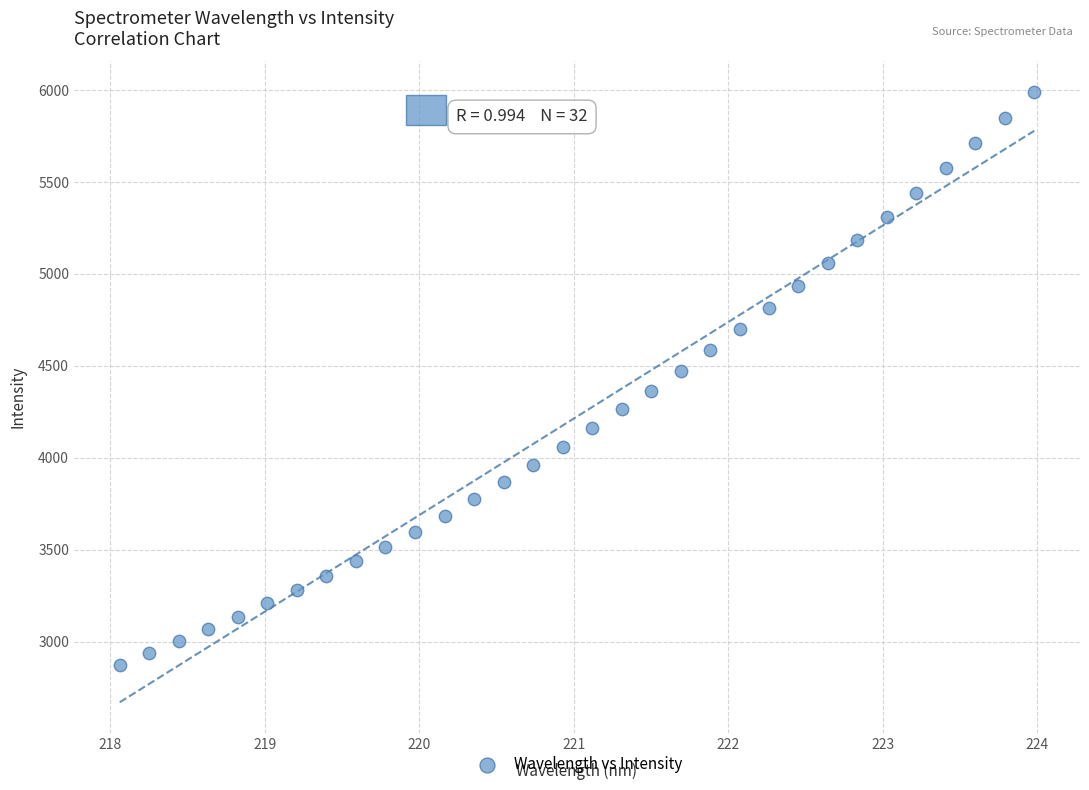

What is the range of X values (max minus min)?

5.9